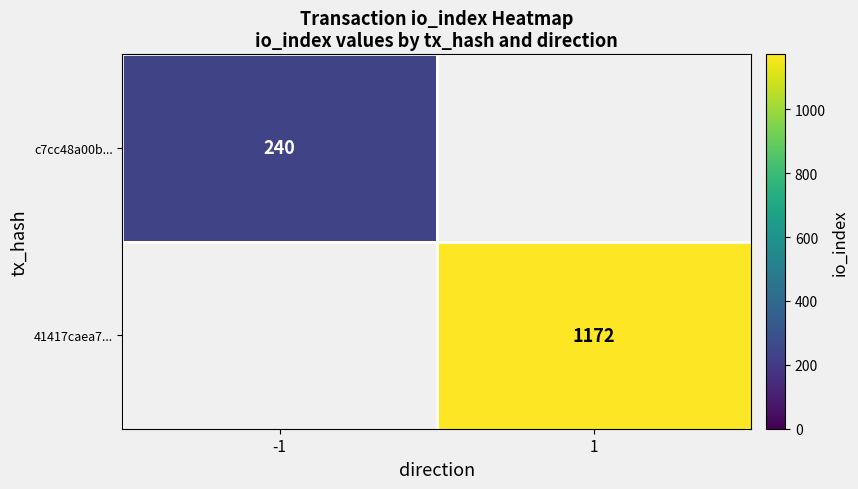

True or false: c7cc48a00b... has a value of 113 at -1.

False